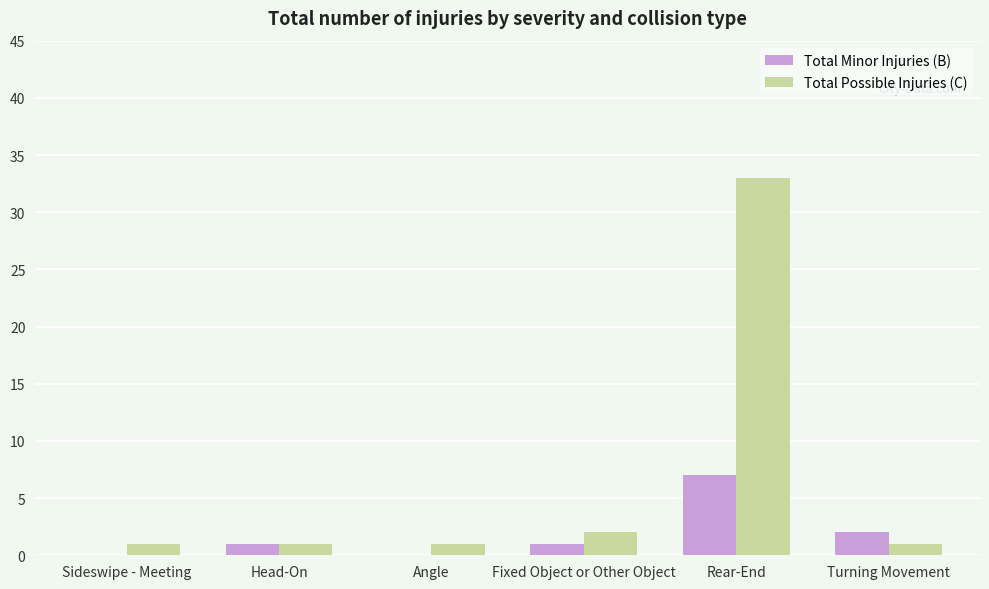

At which category is the sum across all series the highest?

Rear-End